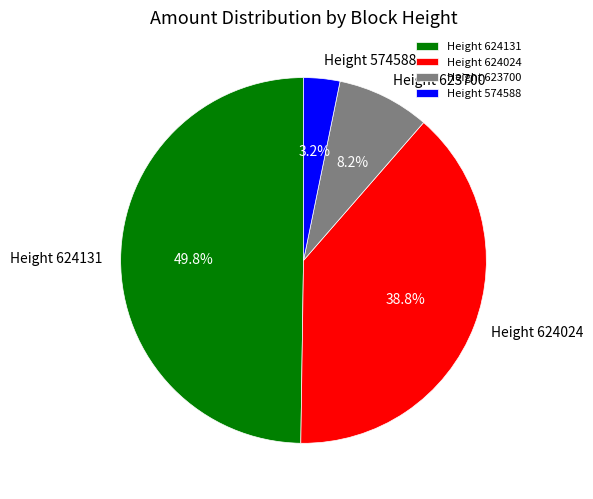

To the nearest percent, what portion does Height 623700 represent?

8%